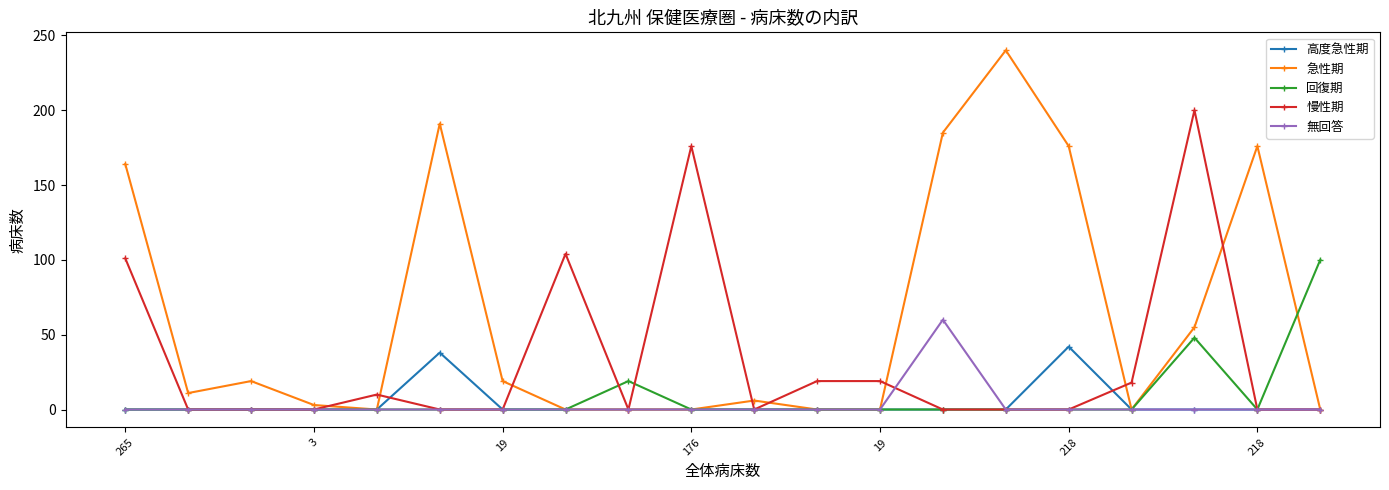

What is the sum of all 慢性期 values?

647